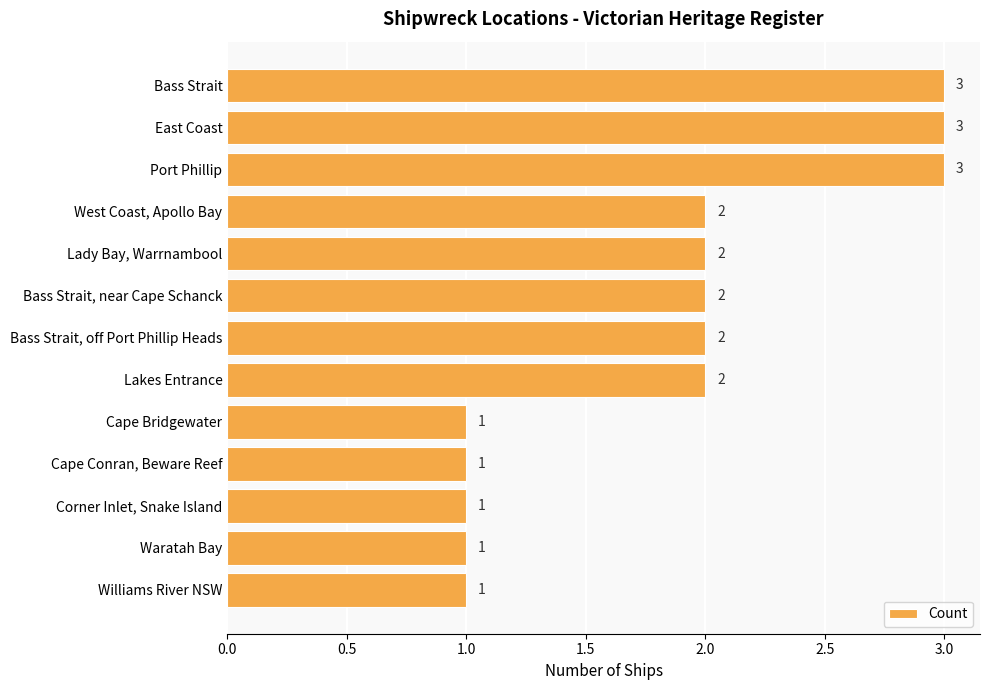

Is it true that the value at East Coast is 1?

False